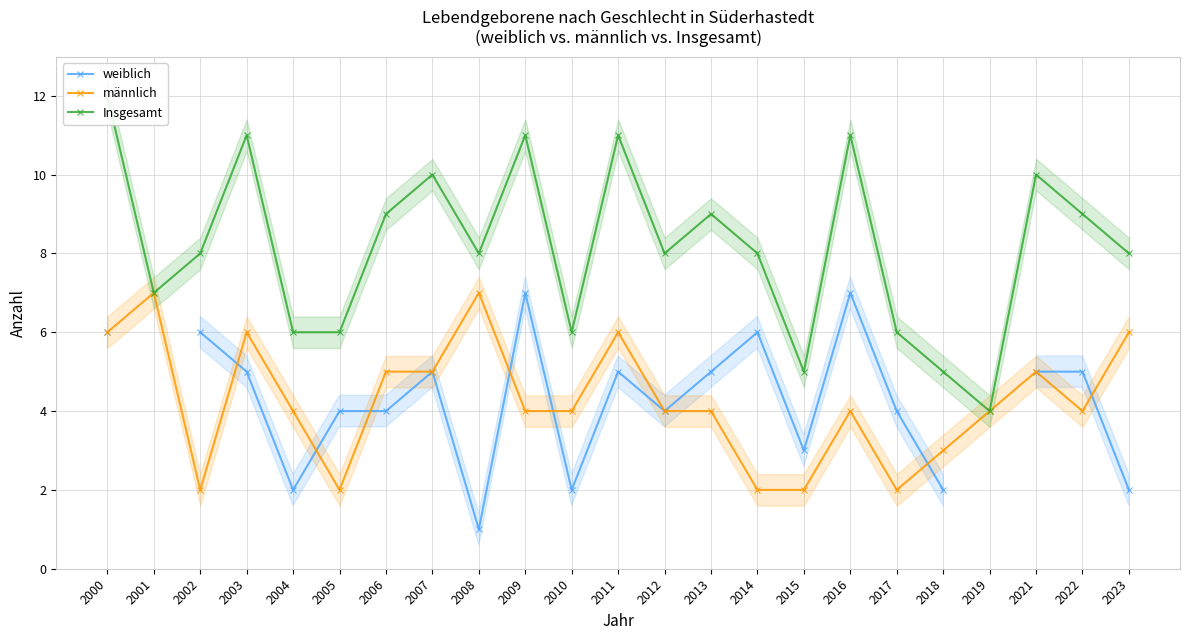

True or false: weiblich and männlich cross at least once.

True